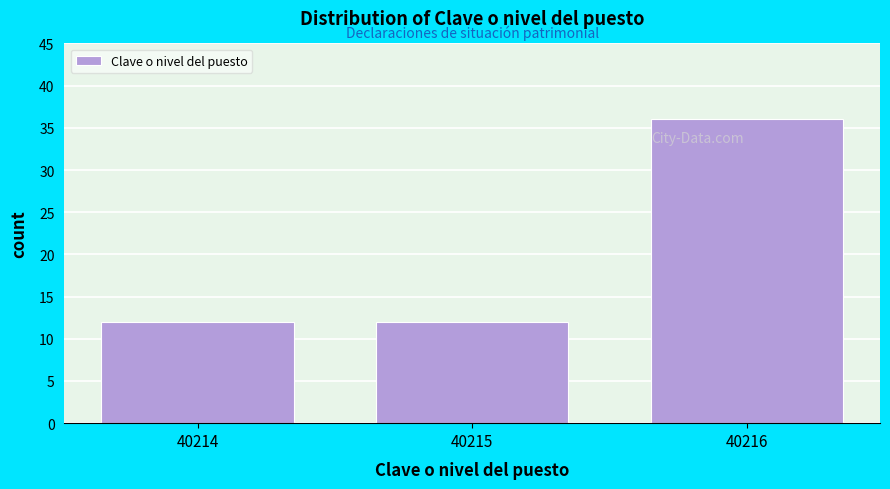

Reading left to right, list every bar in this chart as the range it spans on the x-axis followed by its height. The values are not printed on the chart, so give them approximately, as read against the axis.

40213.5 to 40214.5: 12
40214.5 to 40215.5: 12
40215.5 to 40216.5: 36